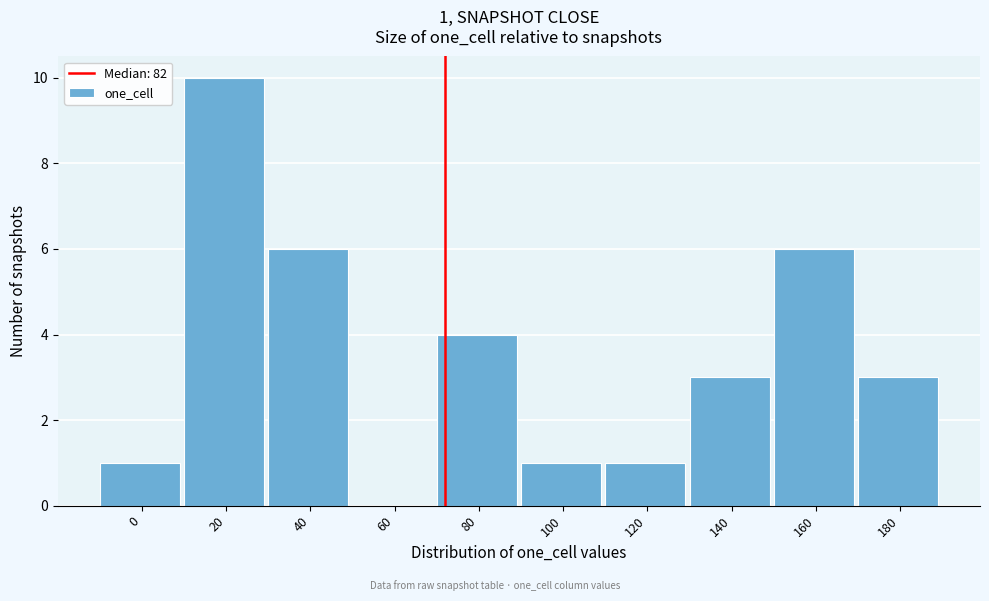

Reading left to right, extract all data points from this chart.

0=1	20=10	40=6	60=0	80=4	100=1	120=1	140=3	160=6	180=3